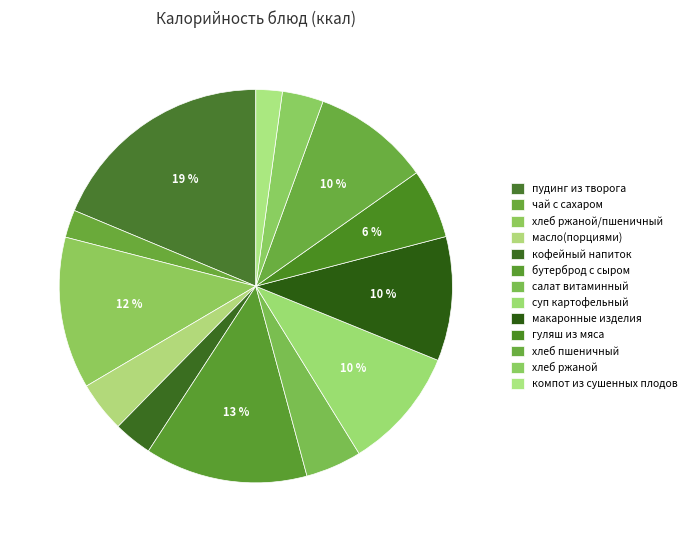

How many slices are in this pie chart?

13